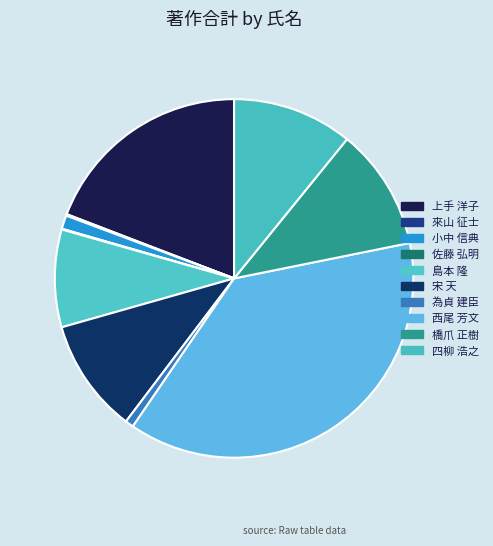

Combined, what portion of the pie is 為貞 建臣 and 佐藤 弘明?

0.8%